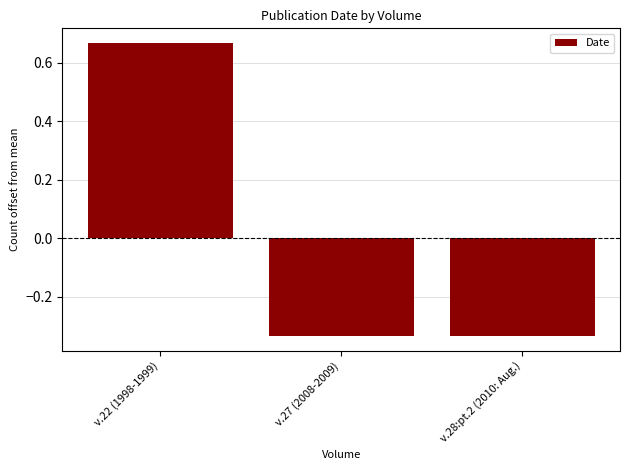

What is the change in value from v.22 (1998-1999) to v.27 (2008-2009)?

-1.0